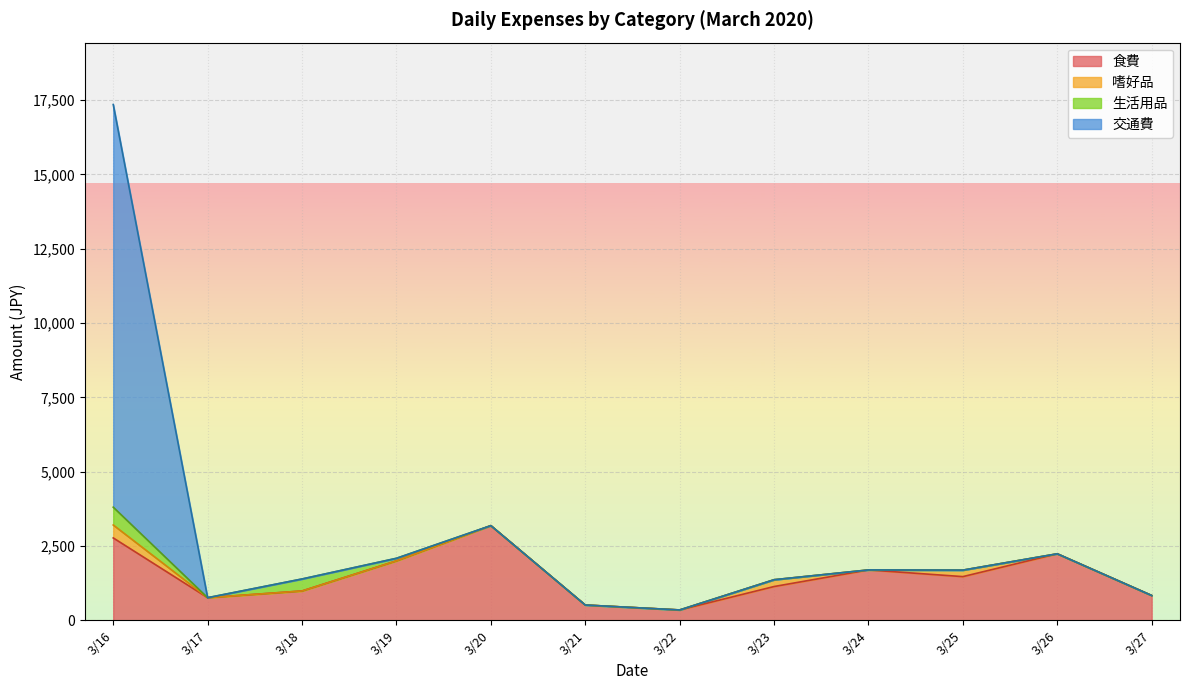

In 生活用品, how many points are higher than both neighbors (excluding endpoints)?

4